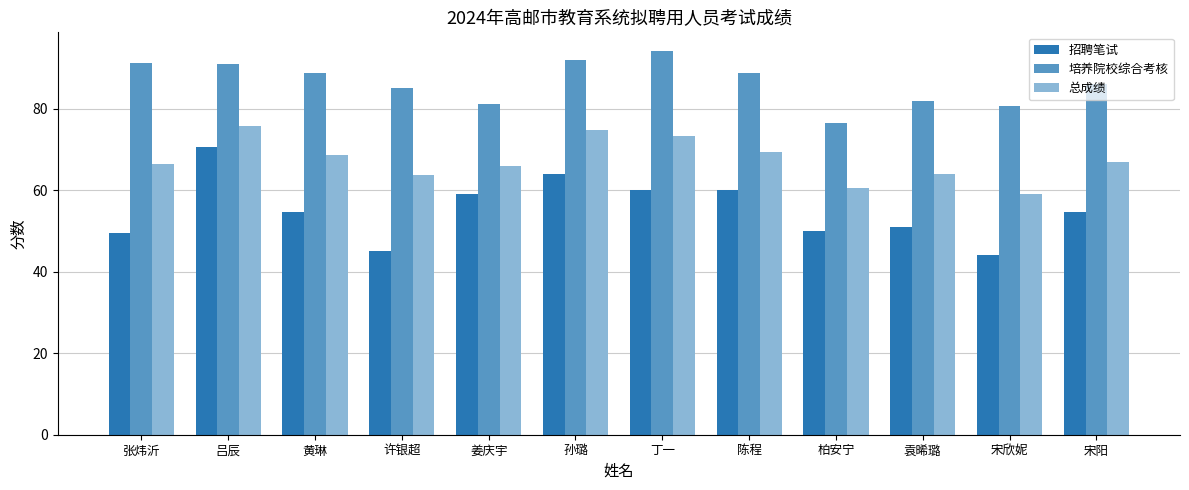

What is the label of the 3rd bar from the left?

黄琳